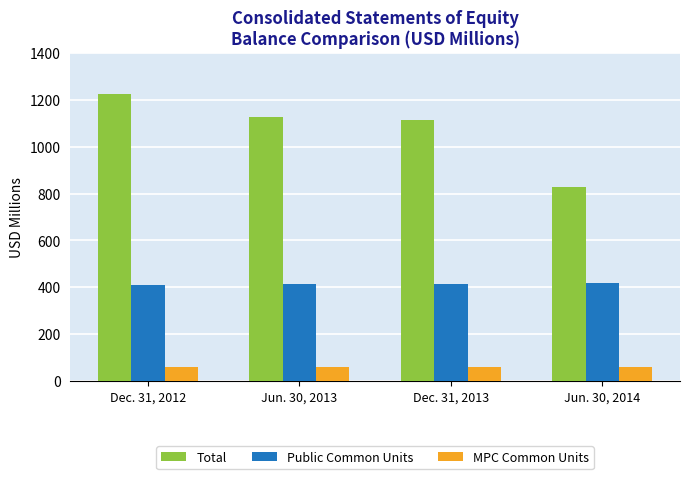

Where does the Total series first go above 1128?

Dec. 31, 2012